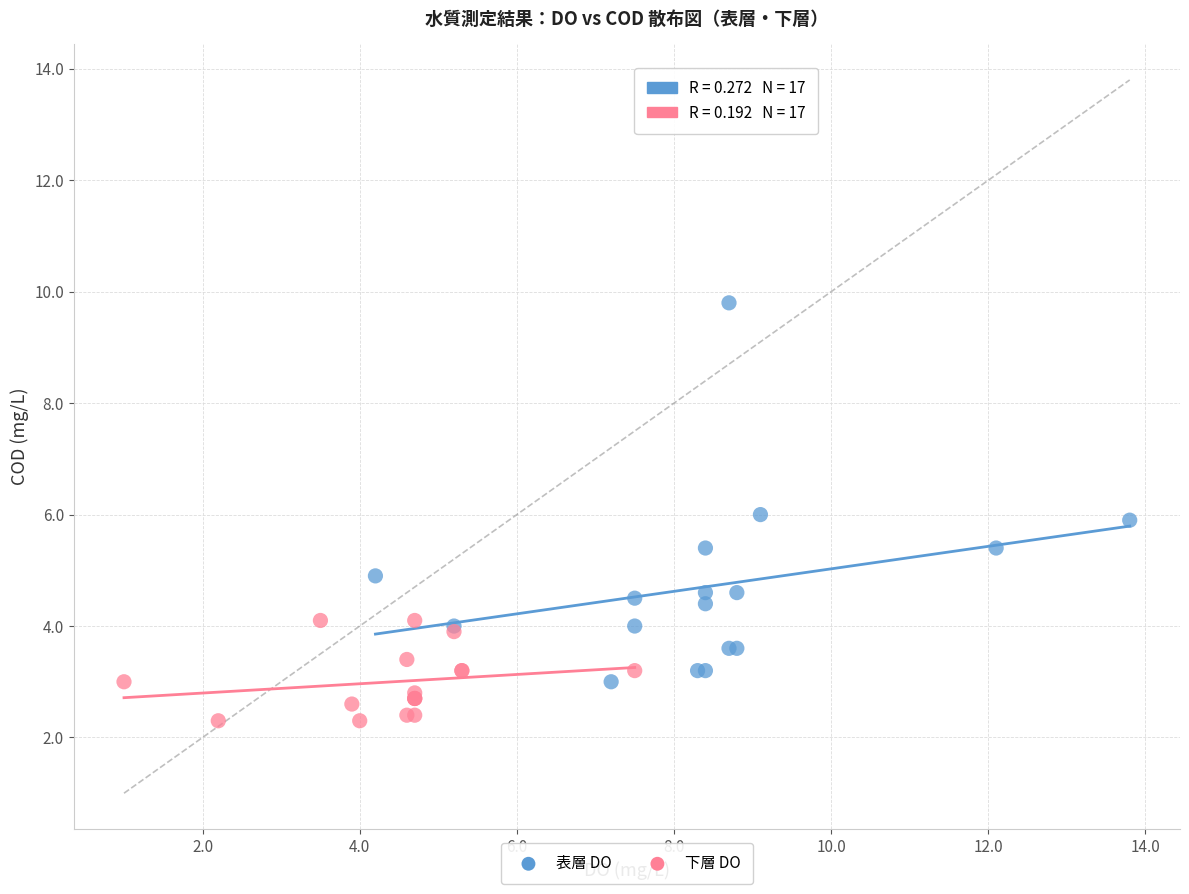

Which series has the largest Y range (max minus min)?

表層 DO